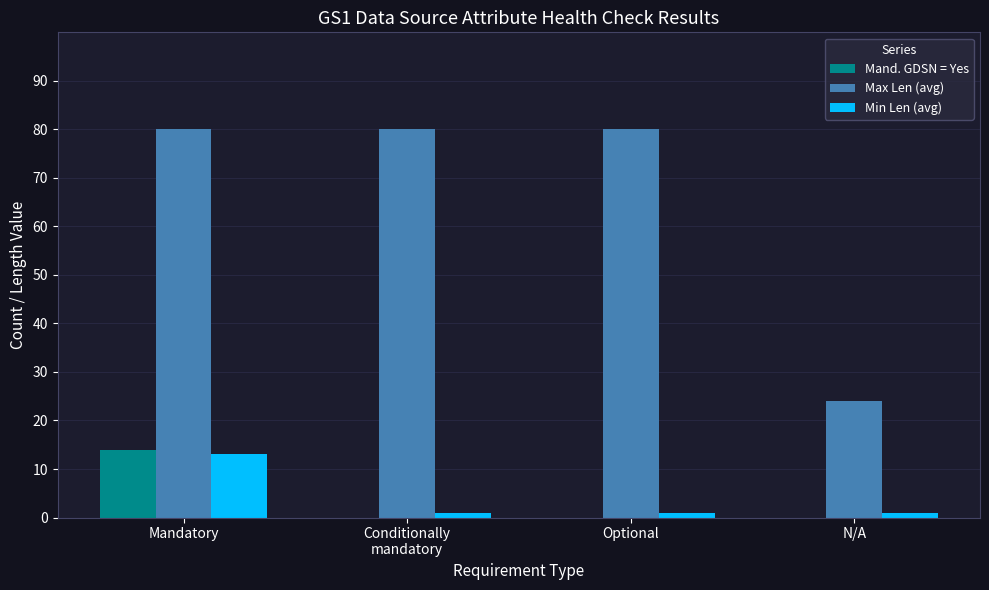

What is the total value across all series at N/A?

25